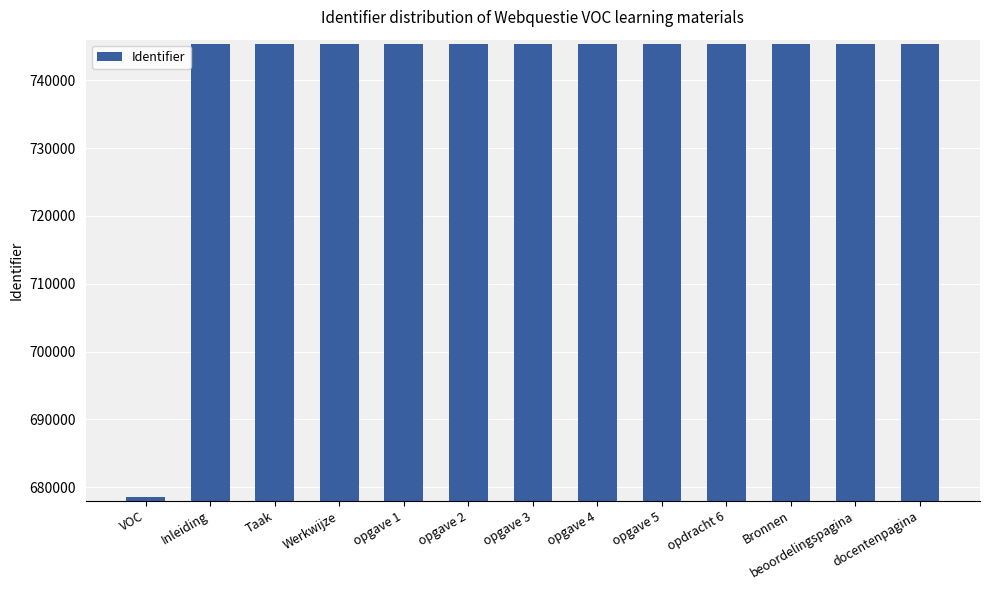

Count the number of data series in this chart.

1